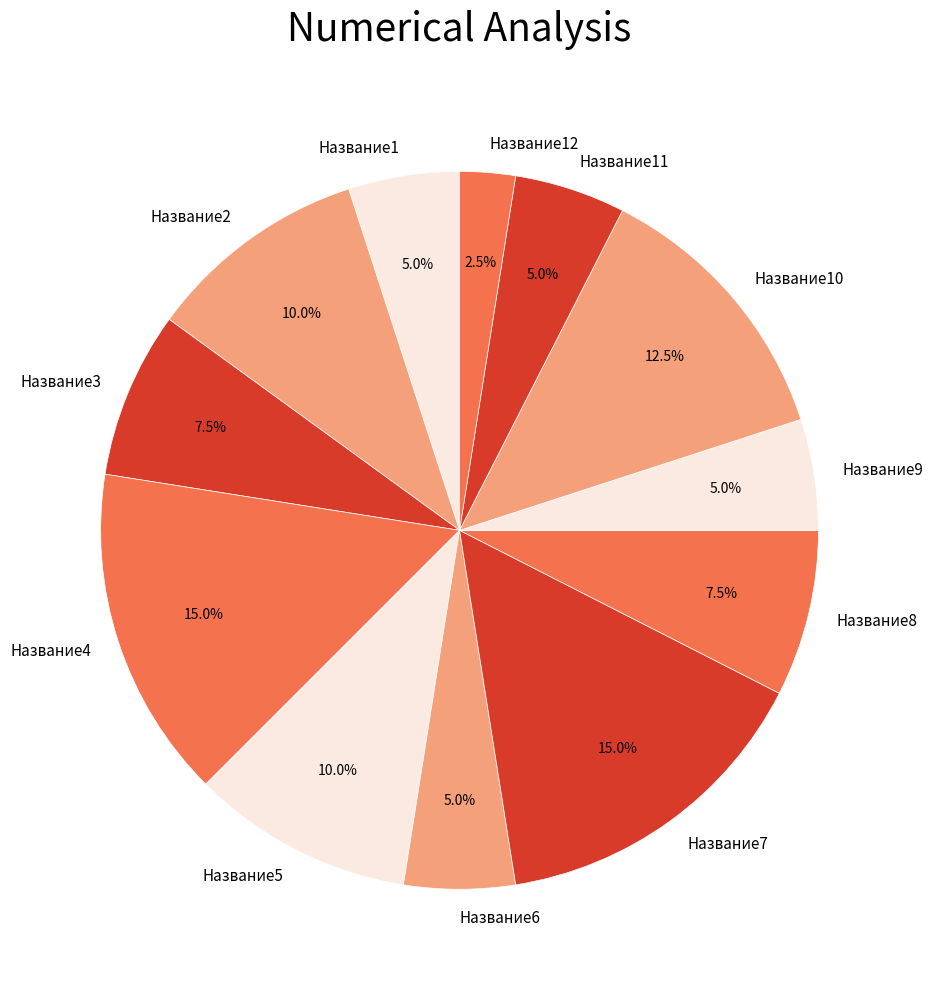

Which has a higher value, Название11 or Название5?

Название5